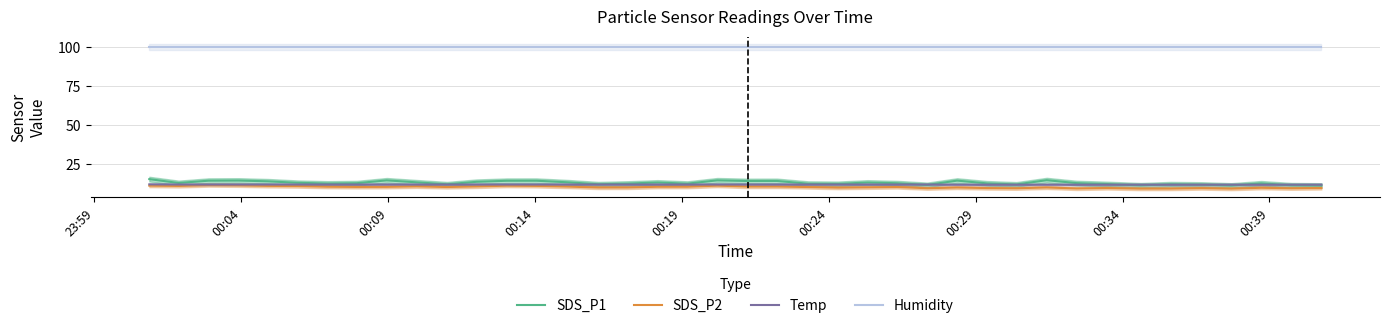

How many lines are shown in the chart?

4